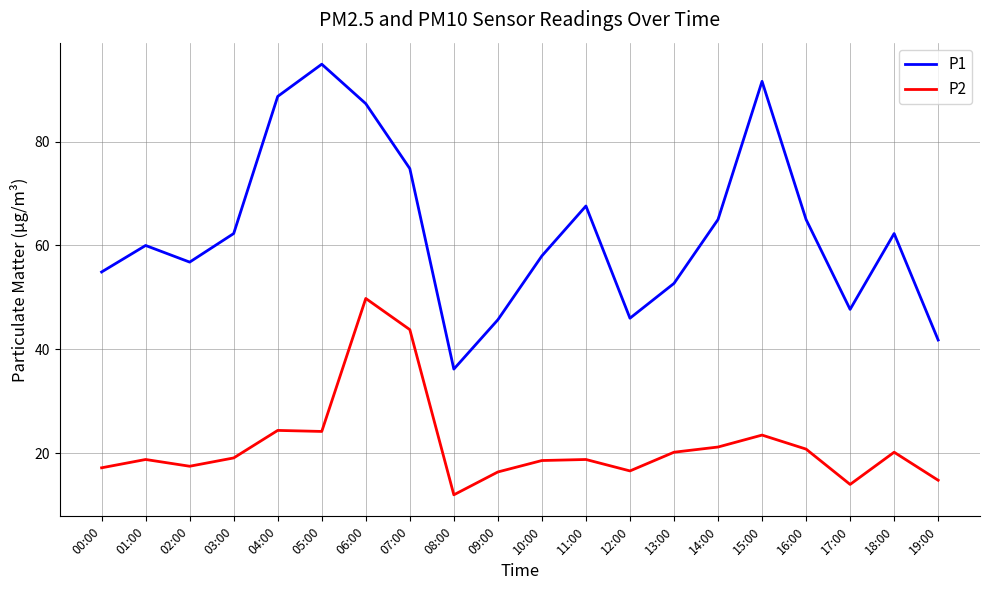

What is the sum of all P2 values?

431.9